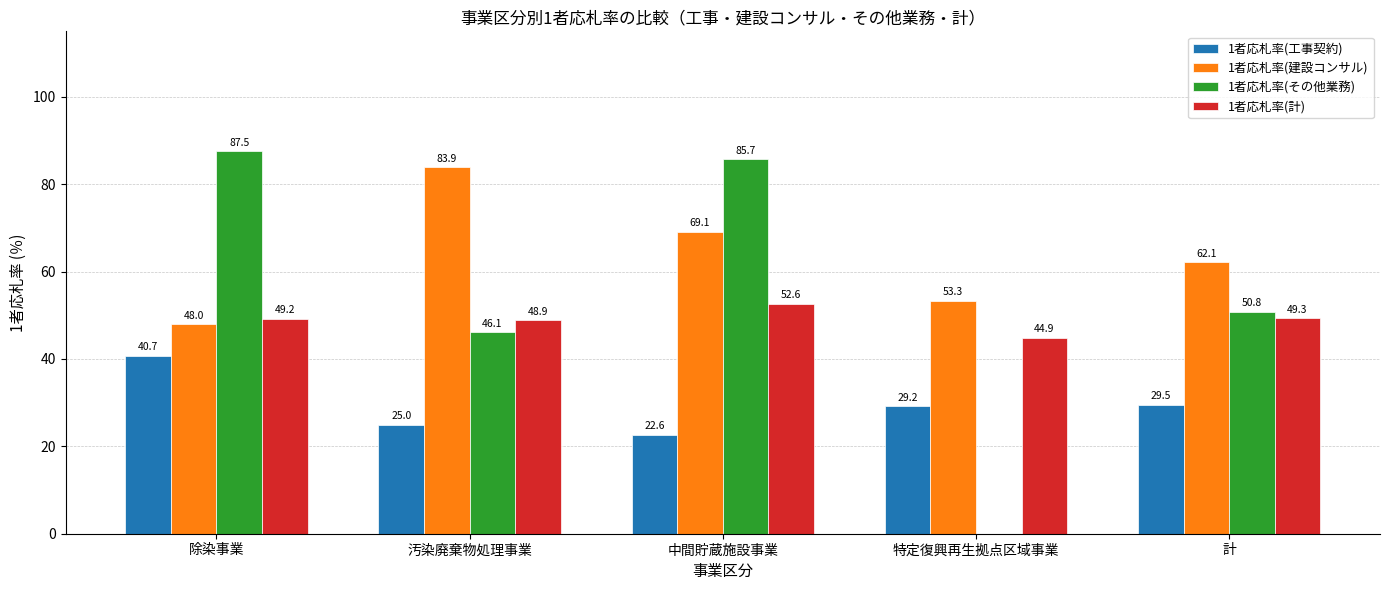

Does the chart contain stacked bars?

No